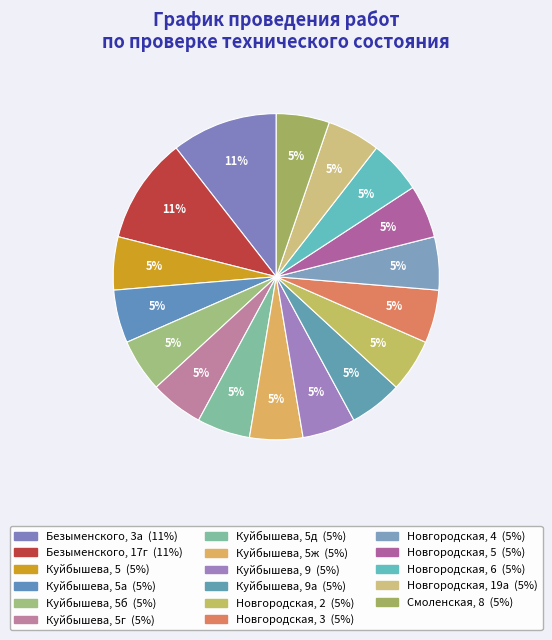

Count the number of slices in the pie.

17